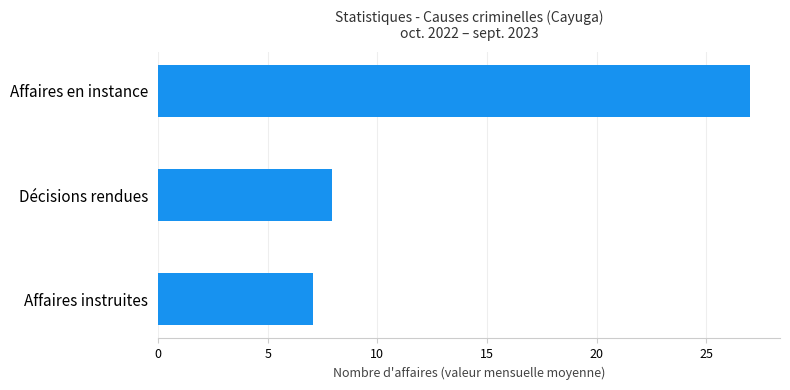

What is the change in value from Décisions rendues to Affaires en instance?

+19.1